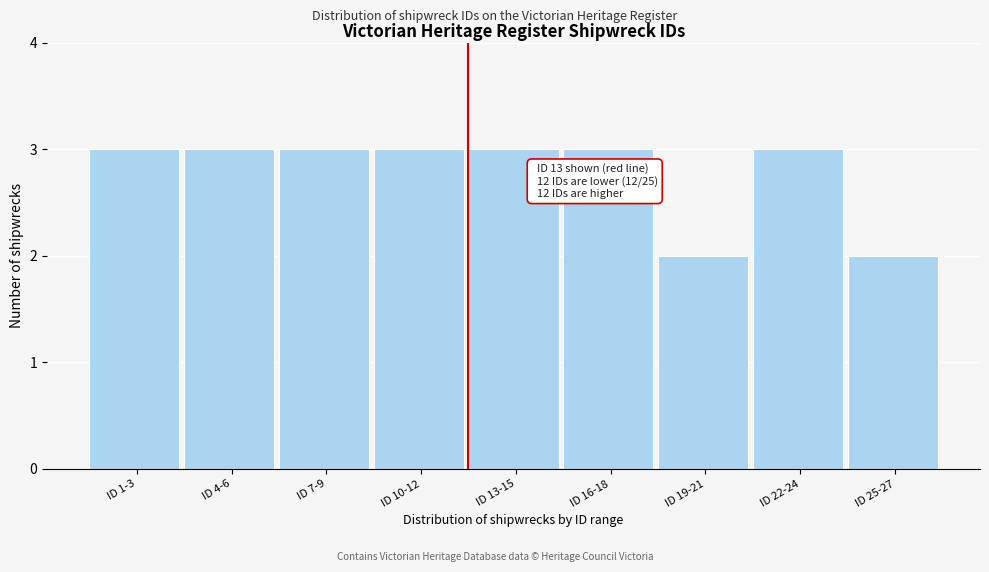

Reading right to left, list all the values displayed in this chart.

ID 25-27=2	ID 22-24=3	ID 19-21=2	ID 16-18=3	ID 13-15=3	ID 10-12=3	ID 7-9=3	ID 4-6=3	ID 1-3=3